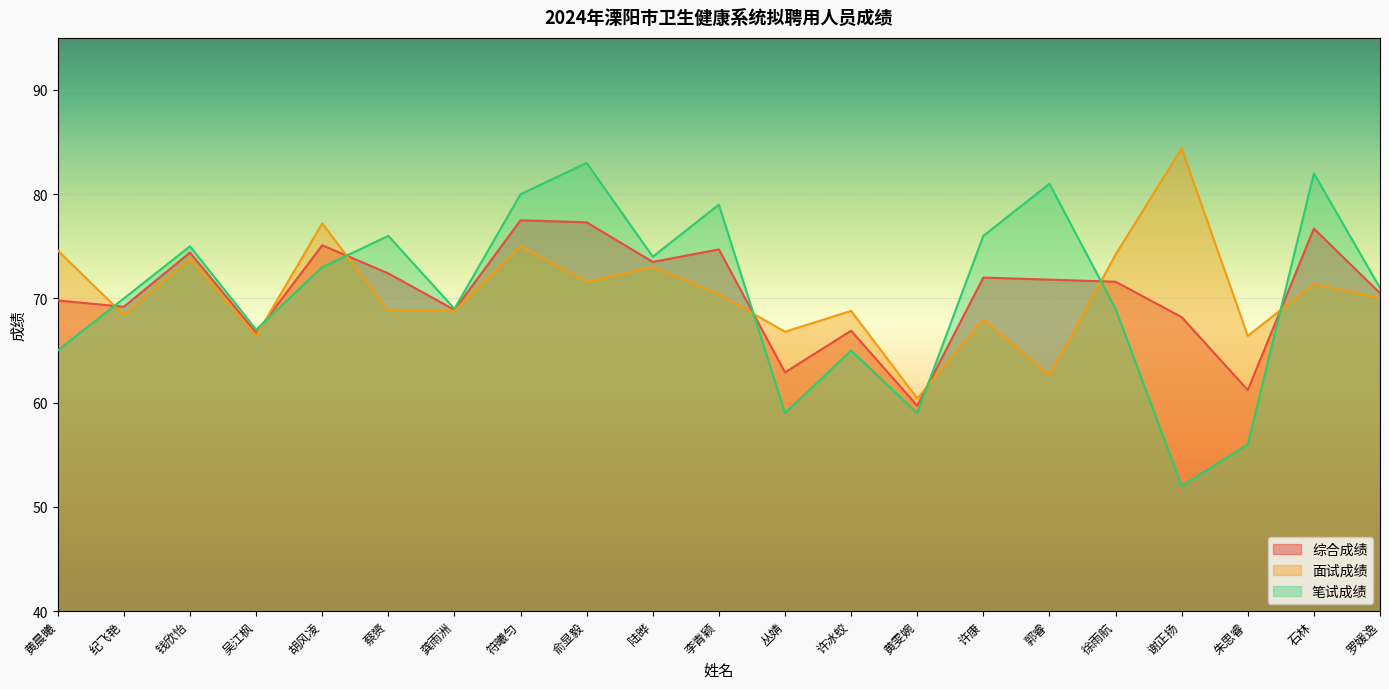

After their last crossing, which series has the higher values: 笔试成绩 or 面试成绩?

笔试成绩